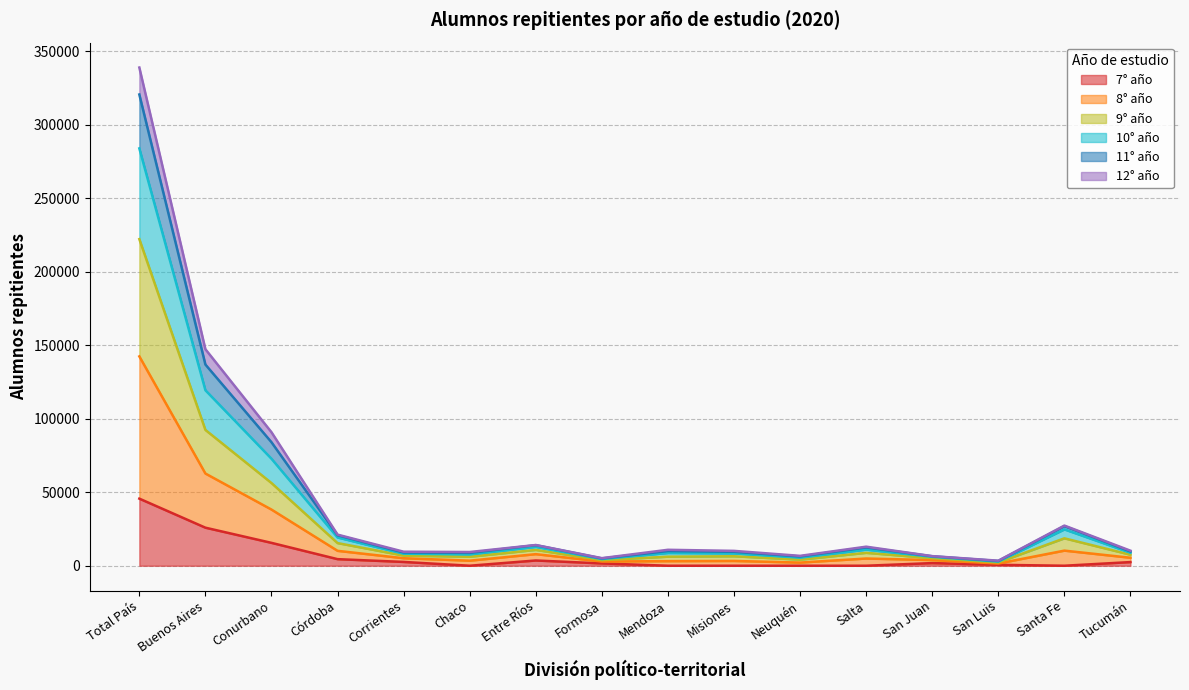

True or false: 11° año and 10° año intersect in this chart.

False